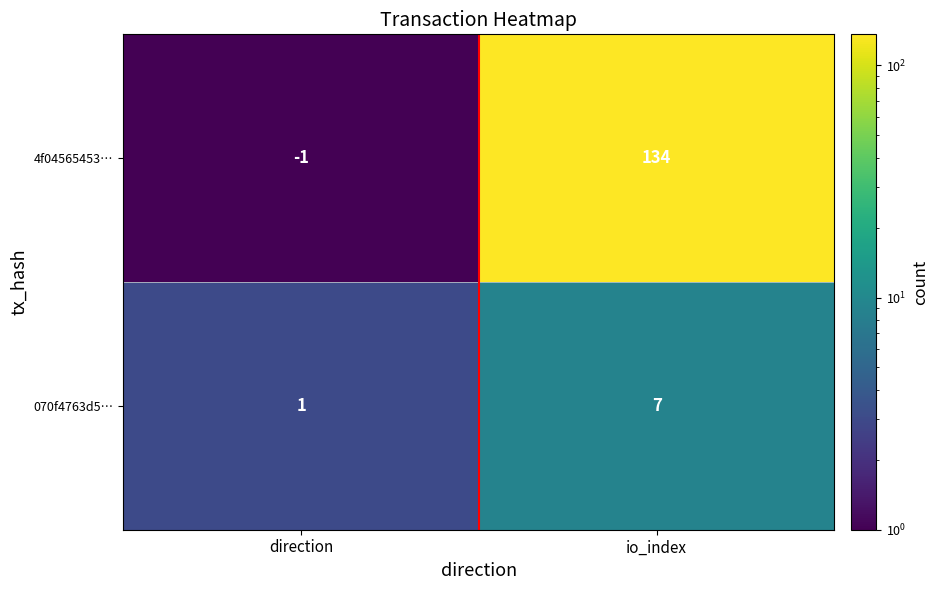

What is the spread (max minus min) of values at io_index?

127